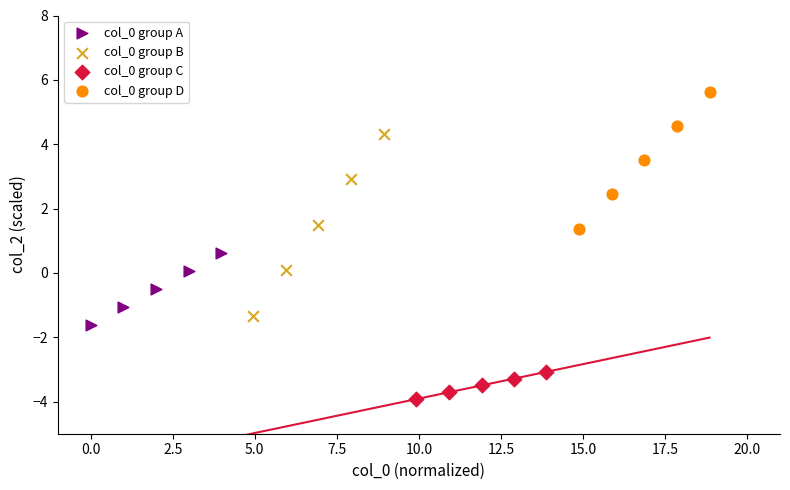

Which series reaches the maximum Y coordinate?

col_0 group D